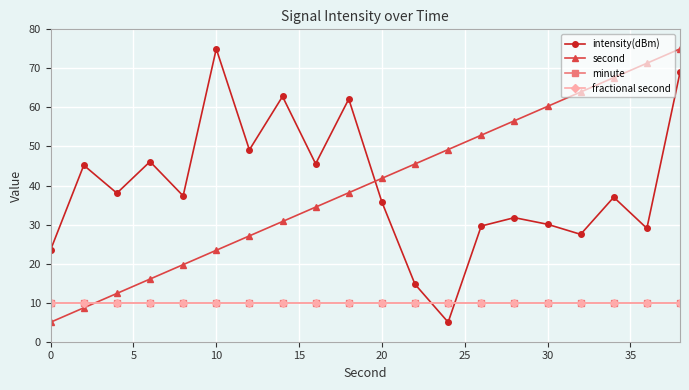

Is this an area chart (filled region under the line)?

No